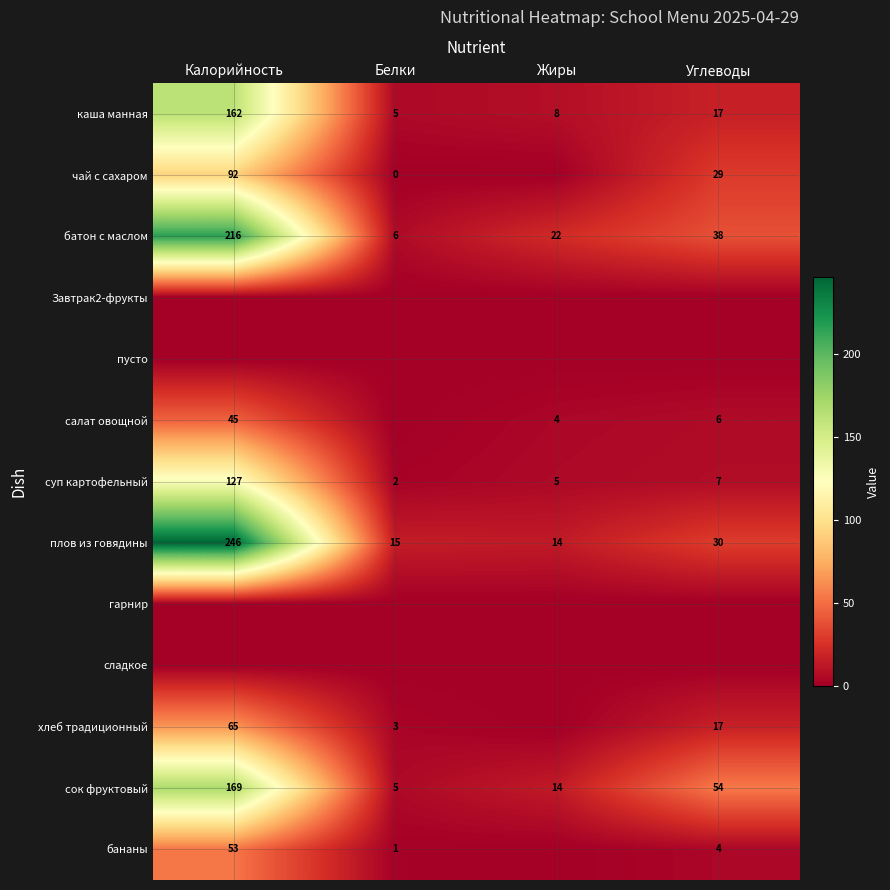

True or false: бананы has a value of 32 at Калорийность.

False